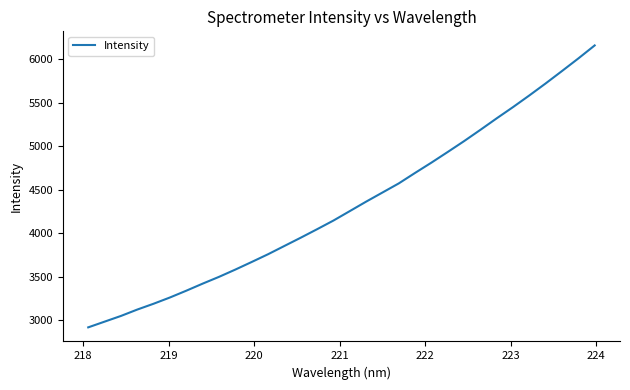

What is the difference between the maximum and minimum values?

3235.6